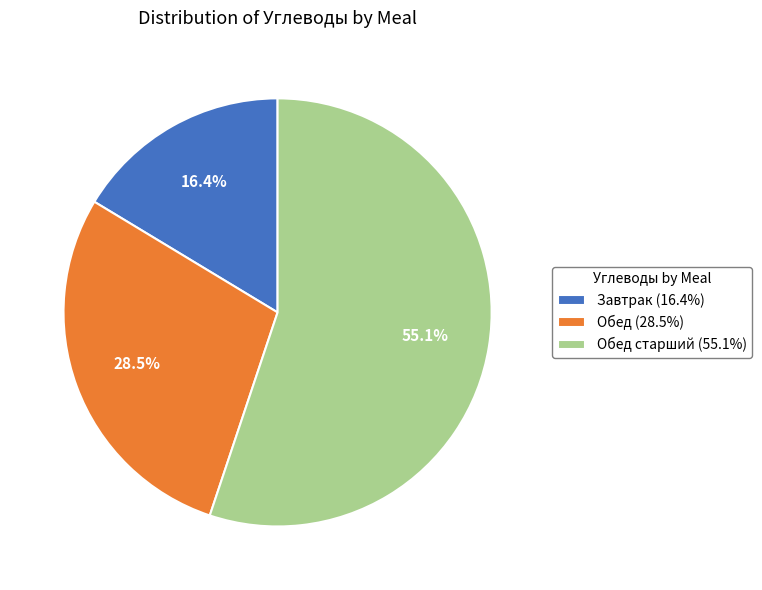

To the nearest percent, what is the difference between the largest and smallest slice percentages?

39%